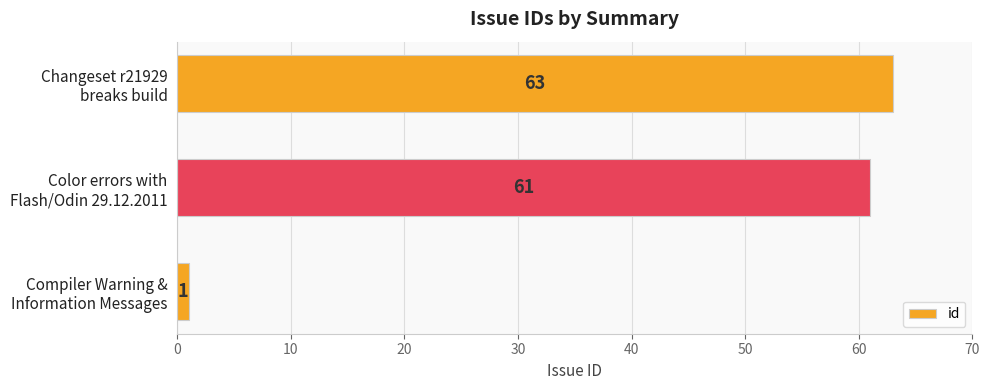

What is the value of the 3rd bar from the top?

1